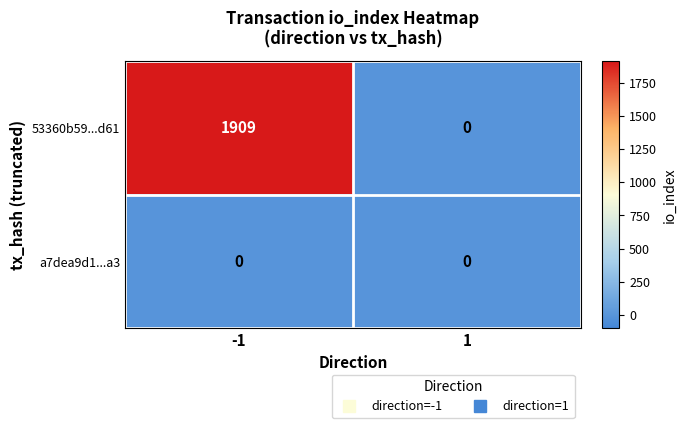

List the series in order of their peak value, lowest first.

a7dea9d1...a3, 53360b59...d61